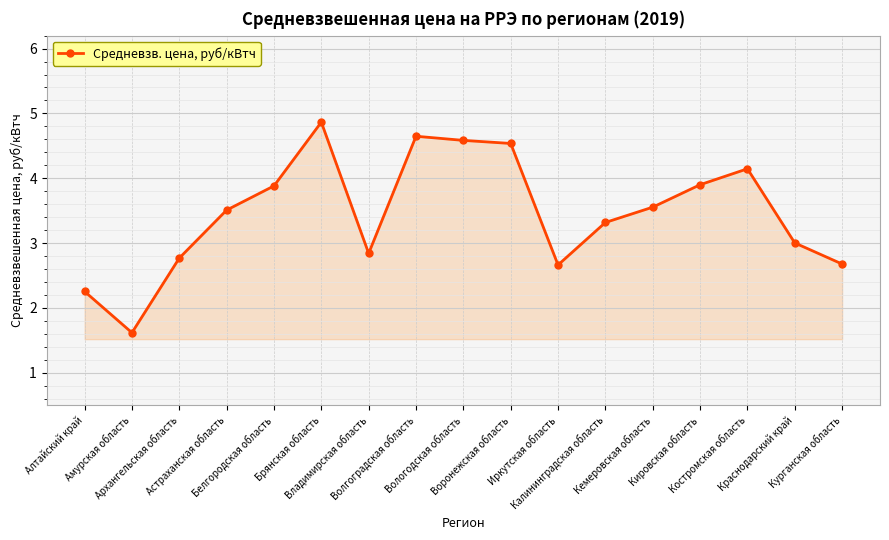

What position from the left is Кемеровская область?

13